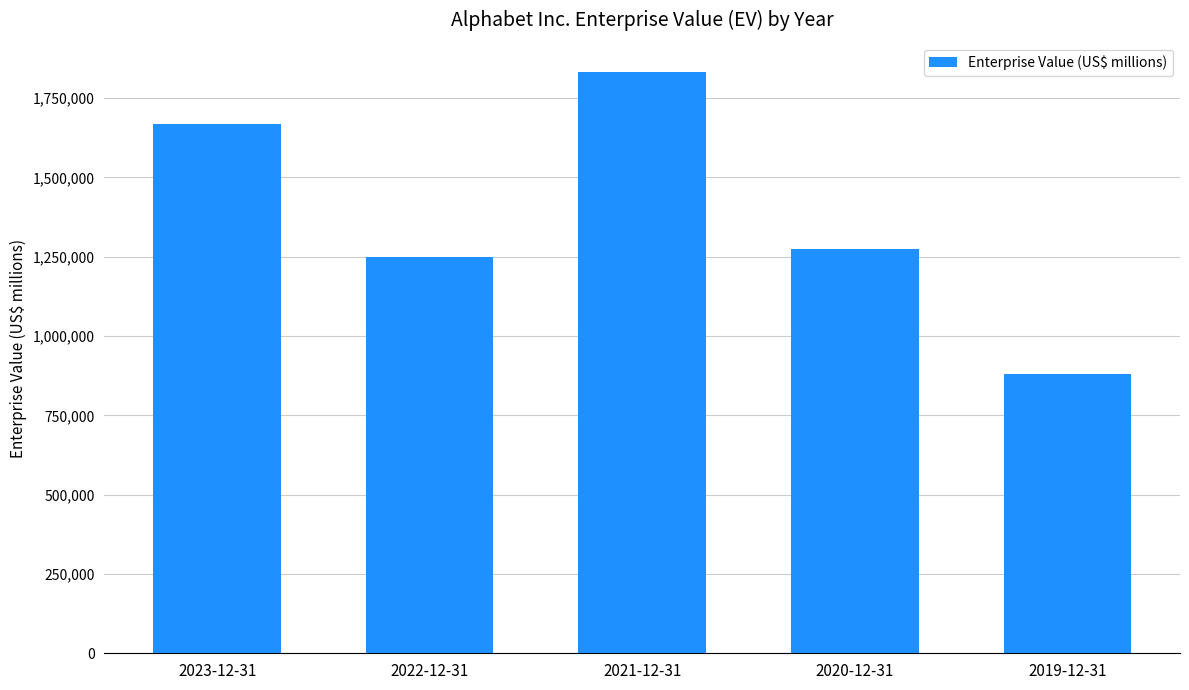

True or false: the data shows 1382898 at 2019-12-31.

False